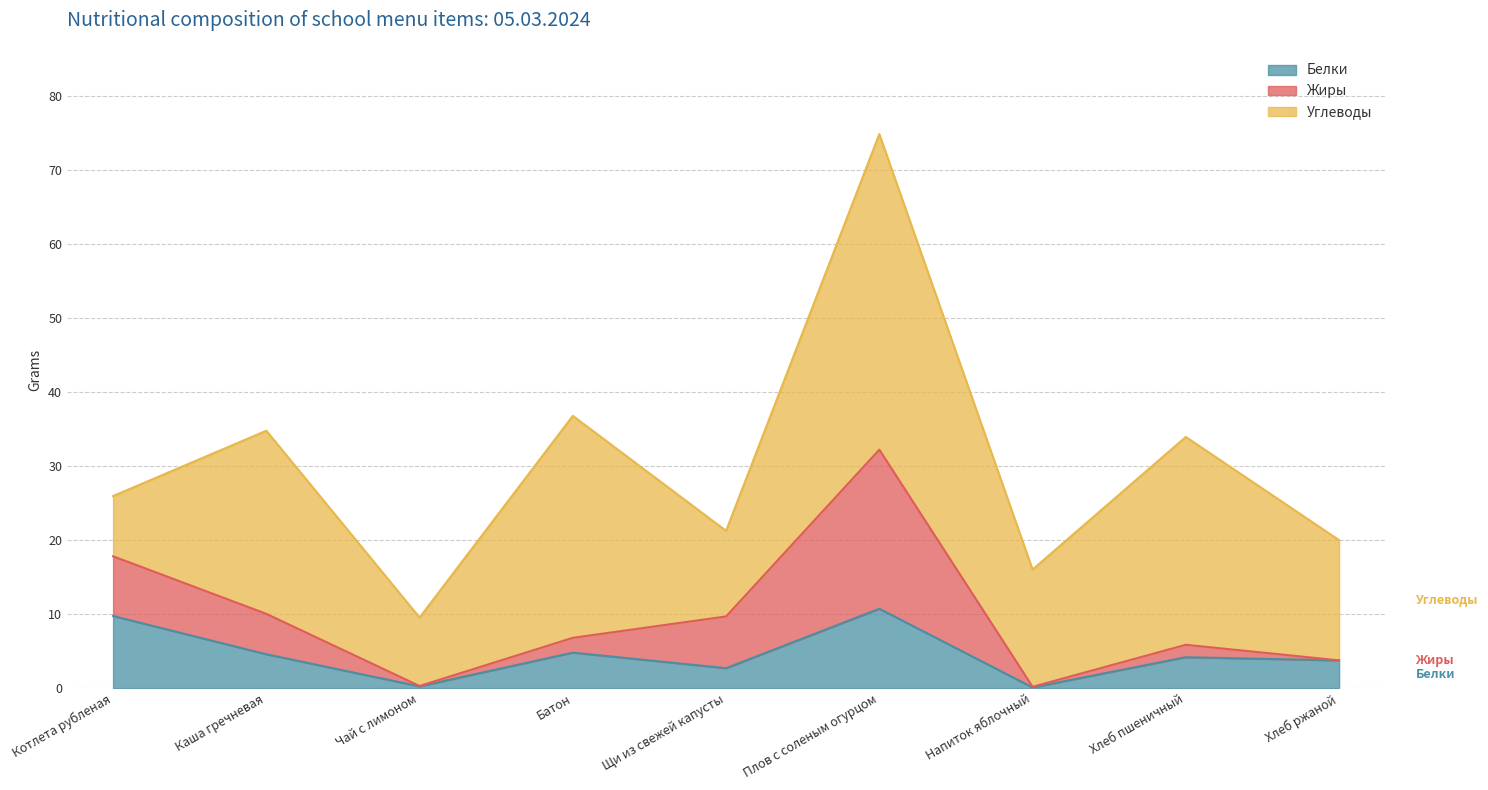

What are all the series names shown in the legend?

Белки, Жиры, Углеводы